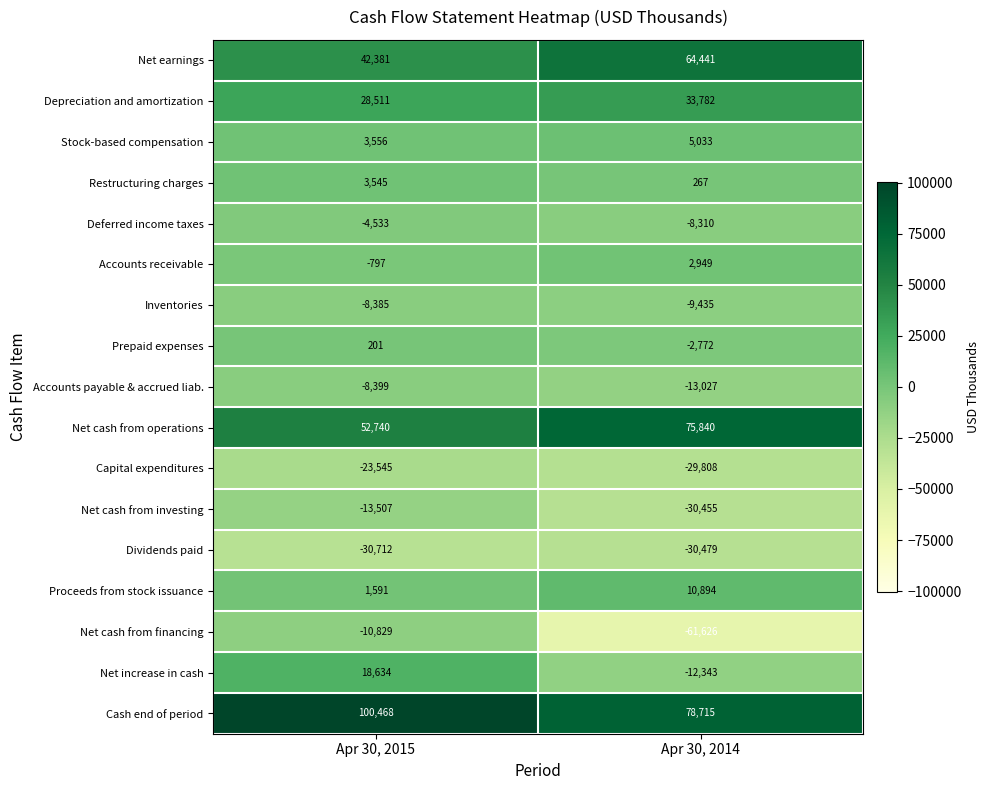

At which label does Net cash from operations reach its minimum?

Apr 30, 2015